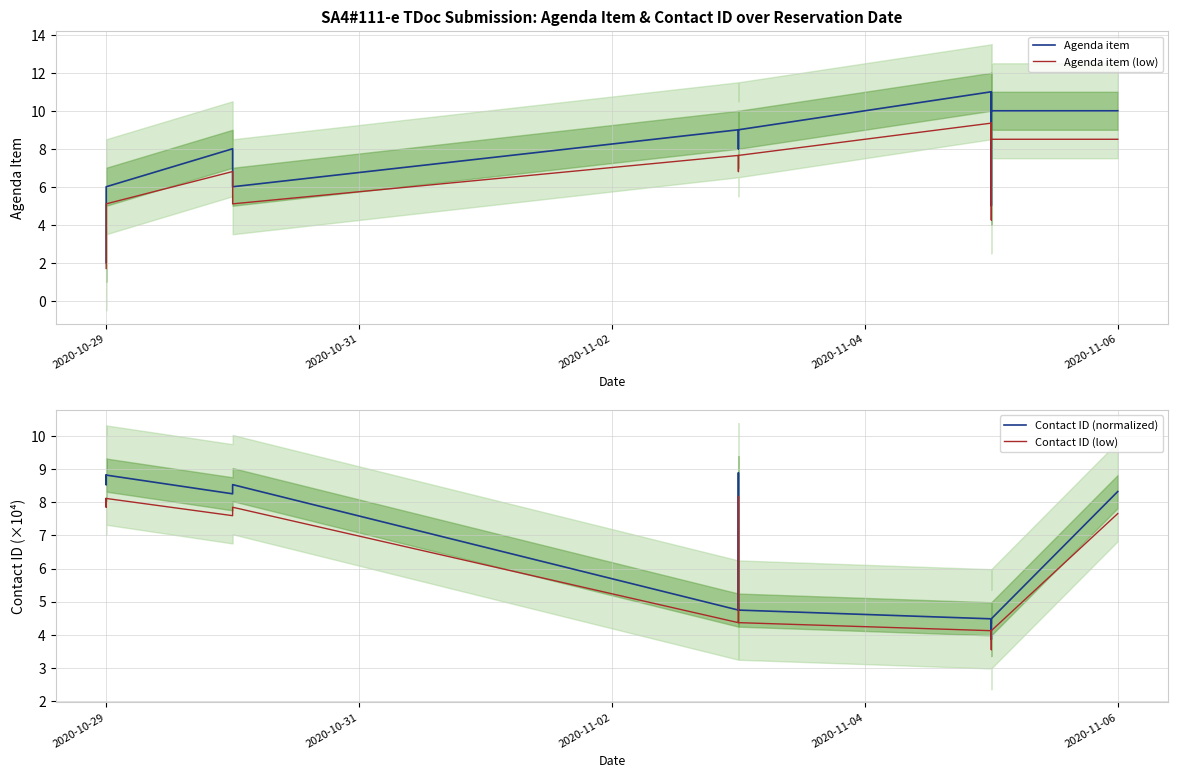

What is the greatest value displayed?

11.0